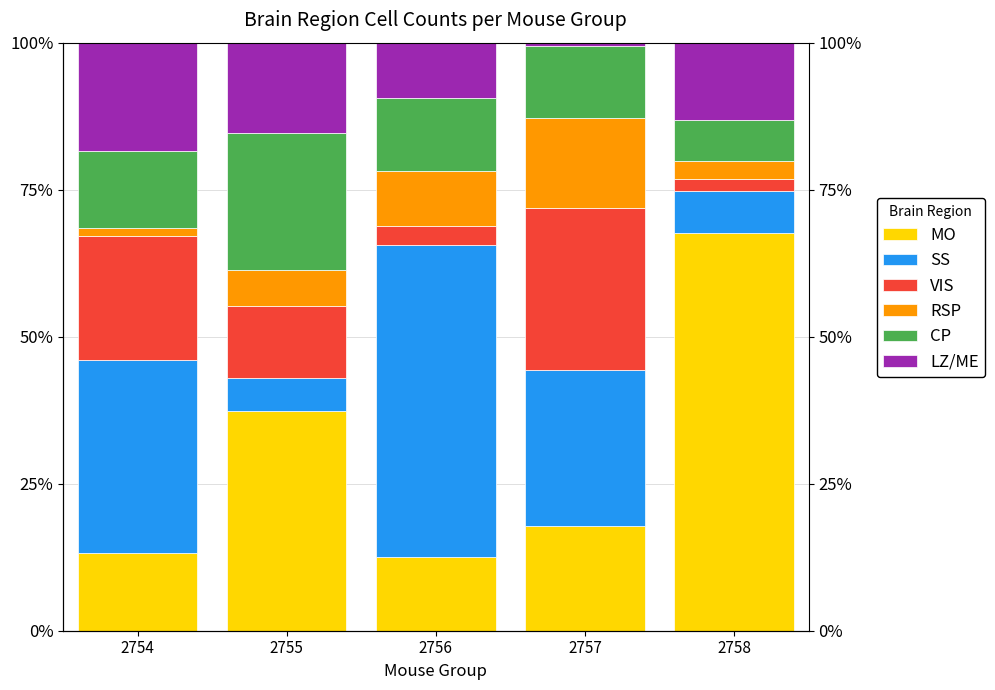

The value of SS at 2755 is 7.9. True or false?

False